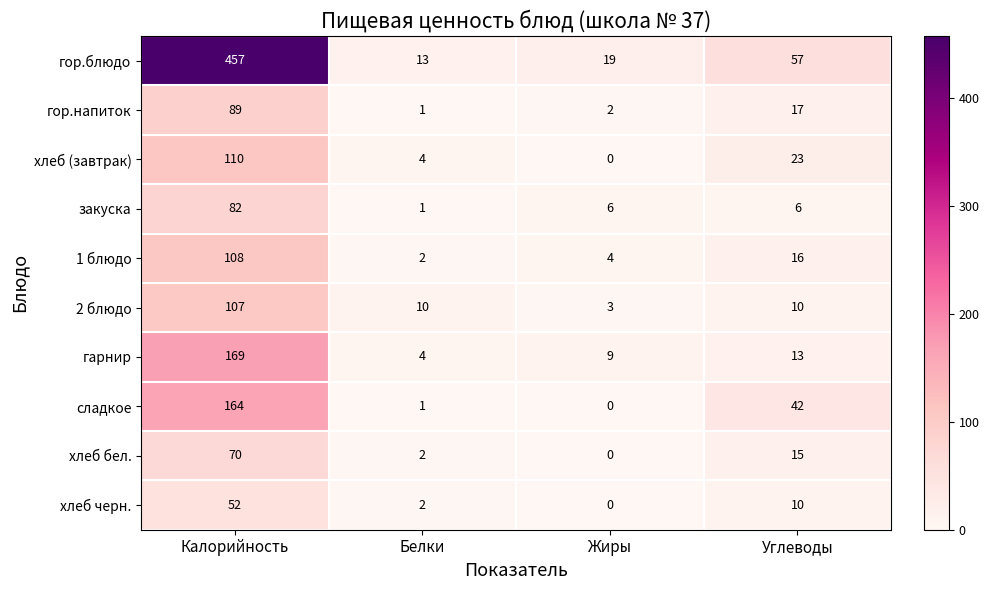

What is the sum of all хлеб (завтрак) values?

137